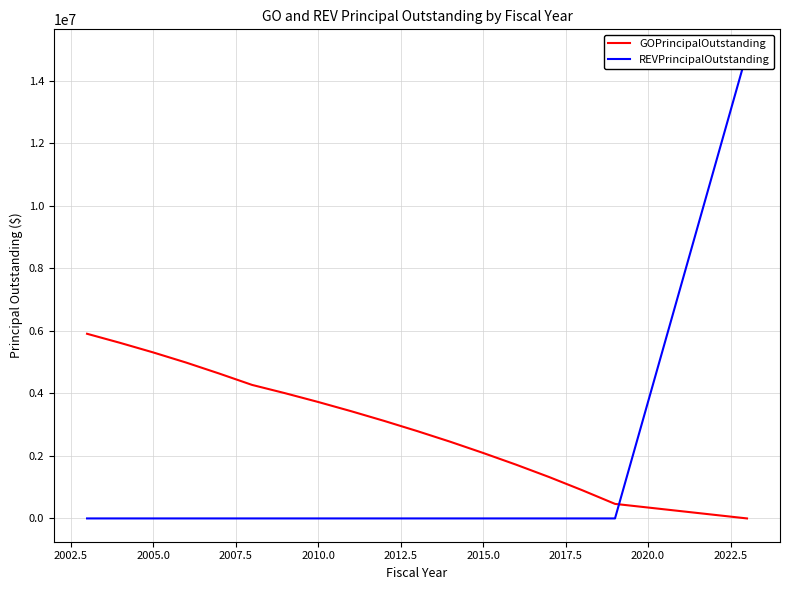

What is the approximate value of GOPrincipalOutstanding at 2002.5?

5615000.0